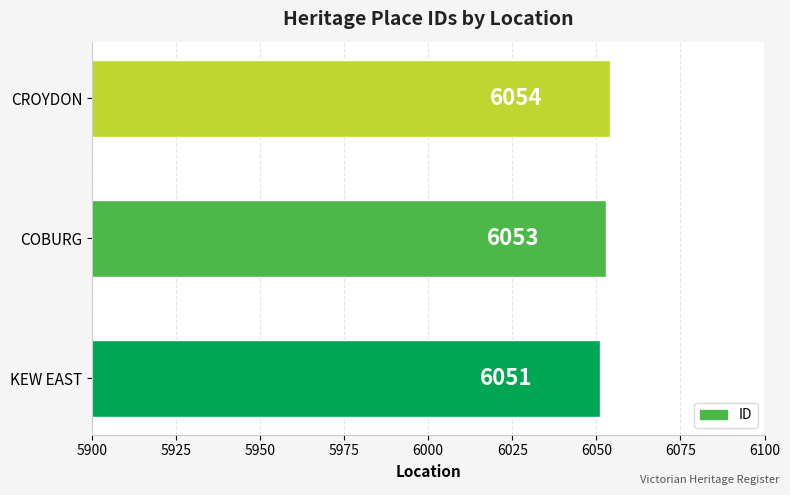

How many series are shown in this chart?

1